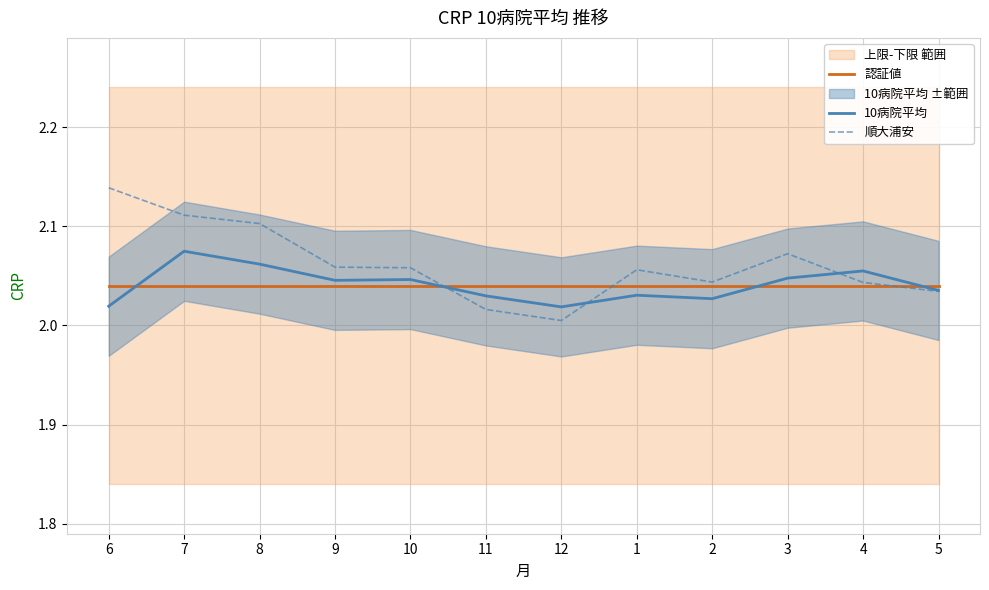

At how many categories does at least one series exceed 2?

12